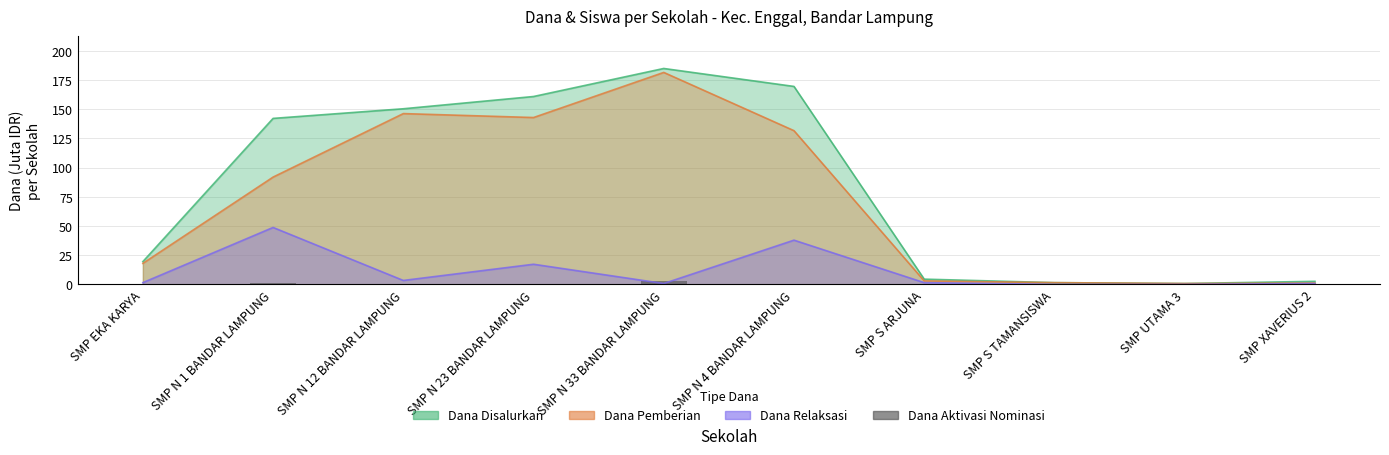

How many bars are there in total?

10